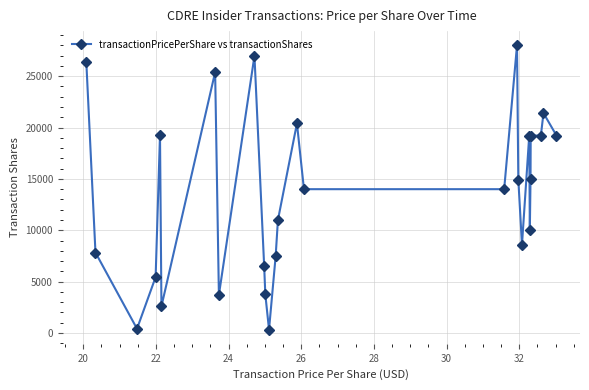

What is the greatest value displayed?

28000